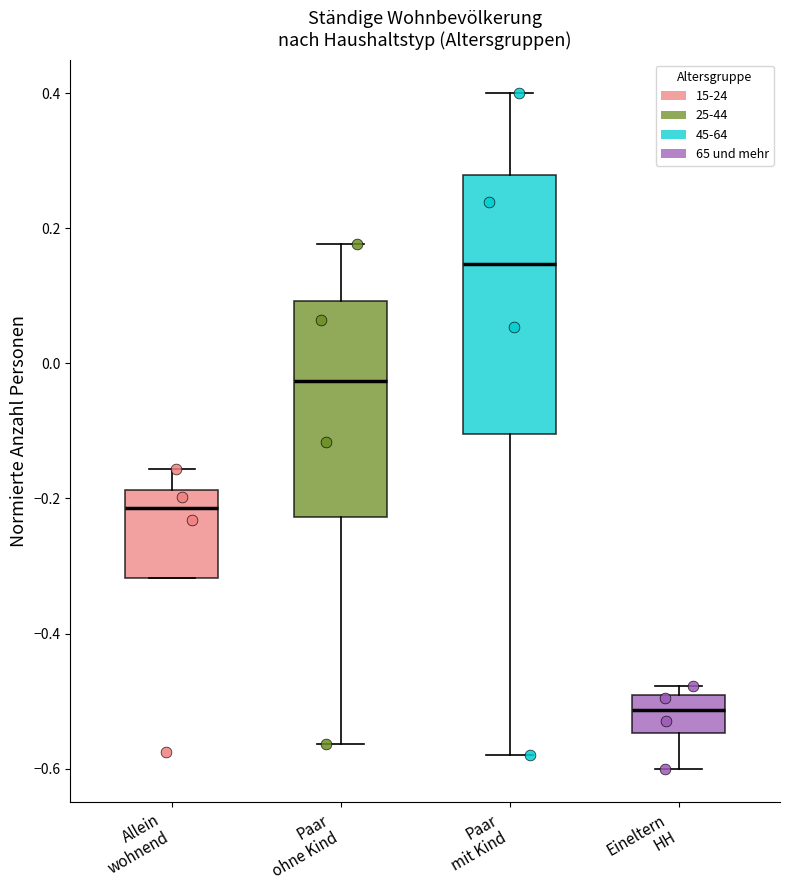

Reading left to right, read every box against the y-axis: the position of its median line, the range the box covers, and the ends of its whiskers. The values are not printed on the chart, so give them approximately, as read against the axis.

Allein wohnend: median -0.22, box -0.32 to -0.18, whiskers -0.32 to -0.16
Paar ohne Kind: median -0.02, box -0.22 to 0.10, whiskers -0.56 to 0.18
Paar mit Kind: median 0.14, box -0.10 to 0.28, whiskers -0.58 to 0.40
Eineltern HH: median -0.52, box -0.54 to -0.50, whiskers -0.60 to -0.48